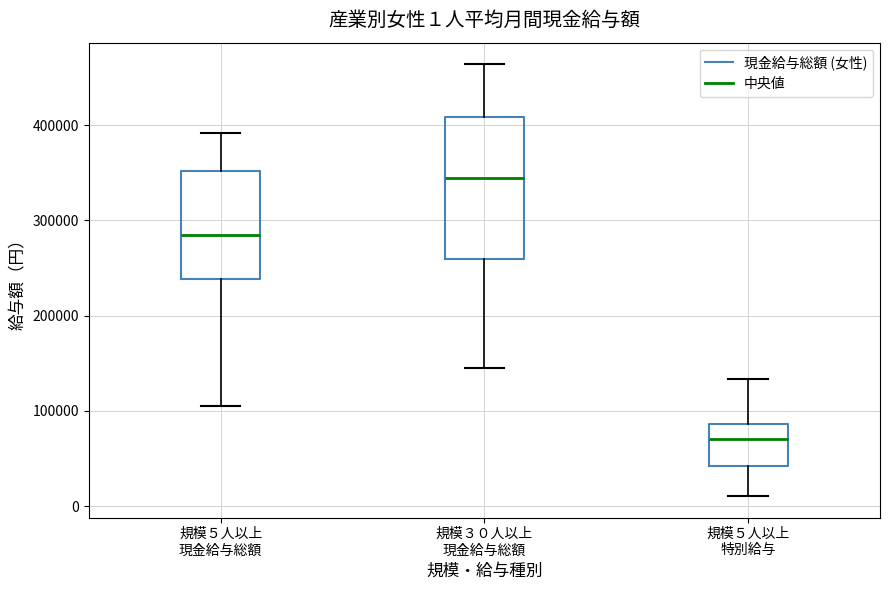

Comparing the boxes themselves (not the whiskers), which one is the tallest?

規模３０人以上 現金給与総額